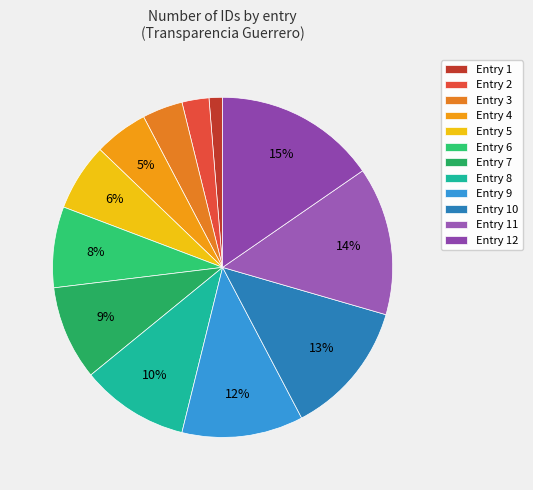

To the nearest percent, what is the average slice percentage?

8%